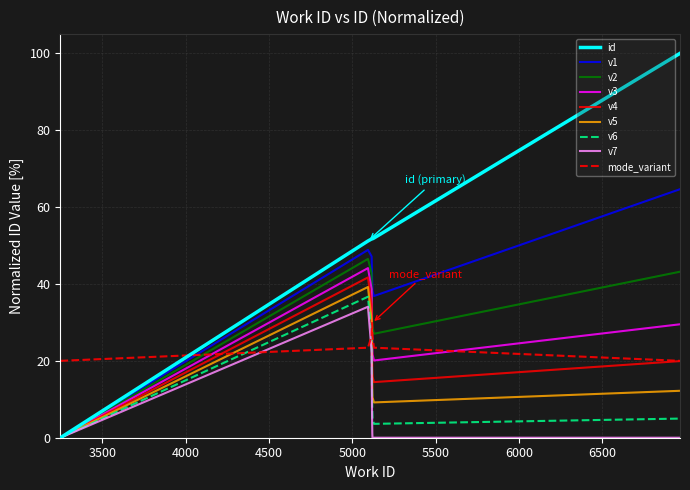

Which series has the largest range (max minus min)?

id